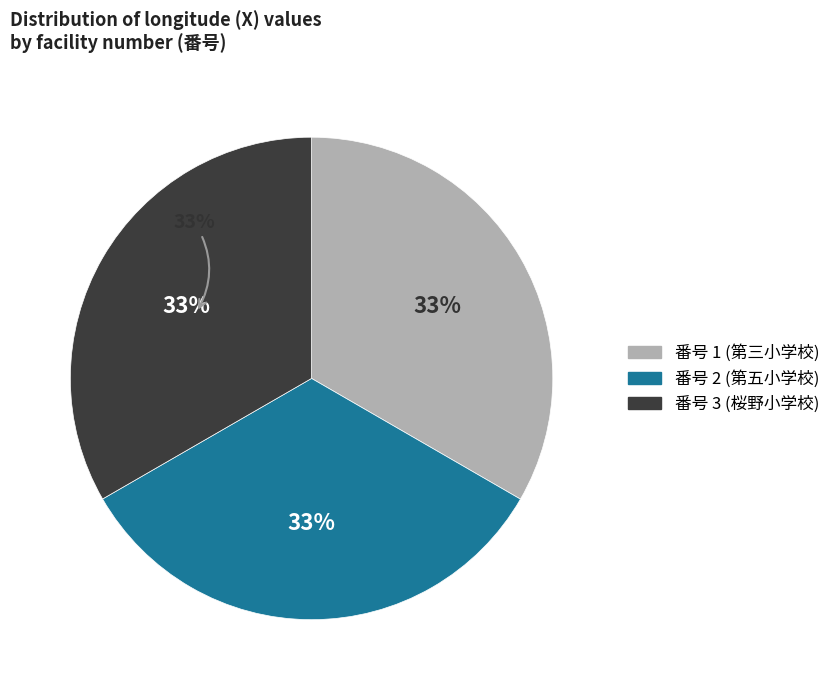

Is there any slice that represents more than half of the pie?

No